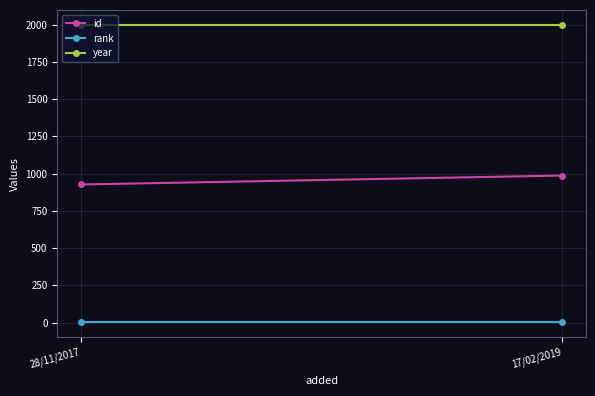

At 28/11/2017, list the series in order from smallest to largest.

rank, id, year